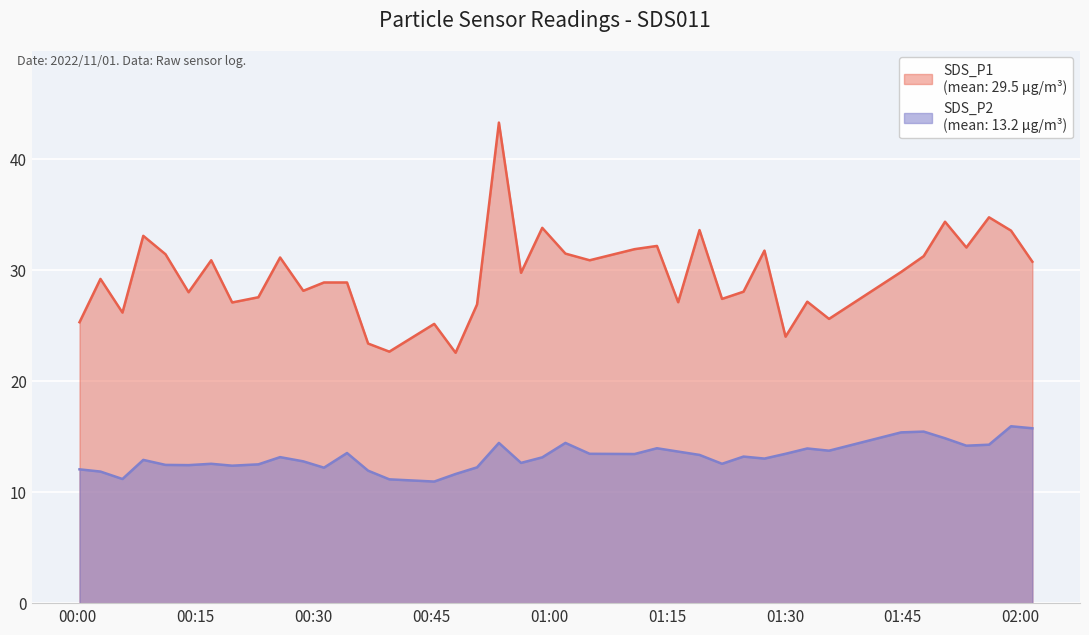

Reading left to right, what are all the values shown in this chart?

SDS_P1: 25.3	29.2	26.2	33.1	31.4	28.0	30.9	27.1	27.6	31.1	28.1	28.9	28.9	23.4	22.6	25.1	22.6	26.9	43.3	29.8	33.8	31.5	30.9	31.9	32.2	27.1	33.6	27.4	28.1	31.8	24.0	27.1	25.6	29.8	31.2	34.4	32.0	34.8	33.5	30.8
SDS_P2: 12.1	11.8	11.2	12.9	12.4	12.4	12.6	12.4	12.5	13.2	12.8	12.2	13.5	11.9	11.2	10.9	11.6	12.2	14.4	12.6	13.1	14.4	13.4	13.4	13.9	13.7	13.3	12.6	13.2	13.0	13.4	13.9	13.7	15.4	15.4	14.8	14.2	14.3	15.9	15.8